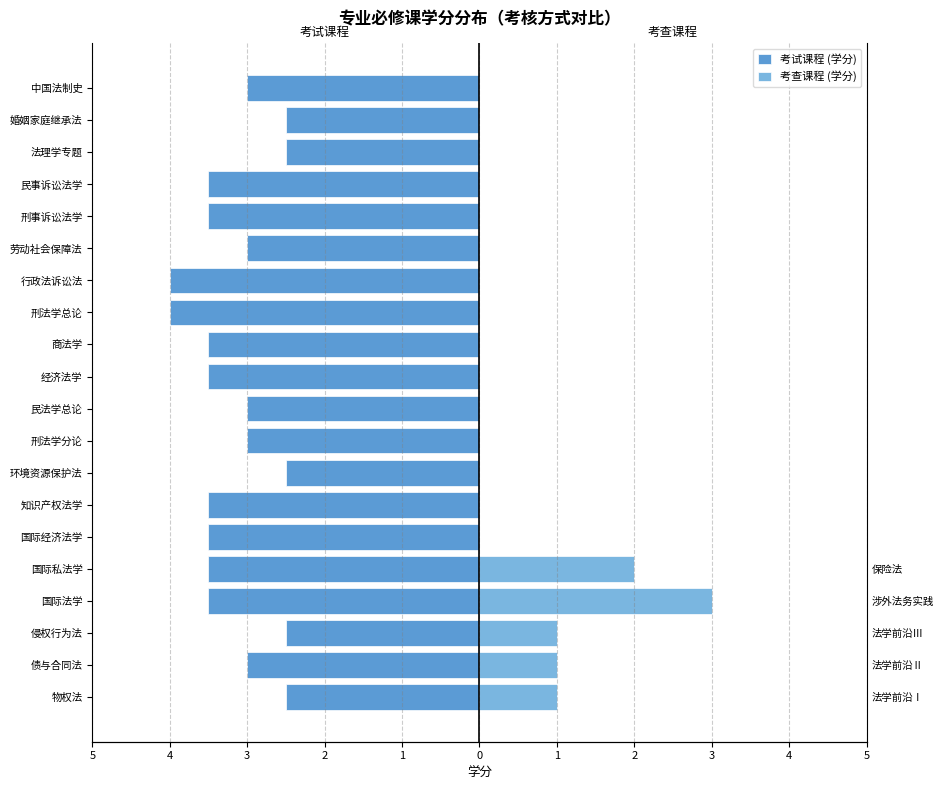

Are the bars horizontal?

Yes